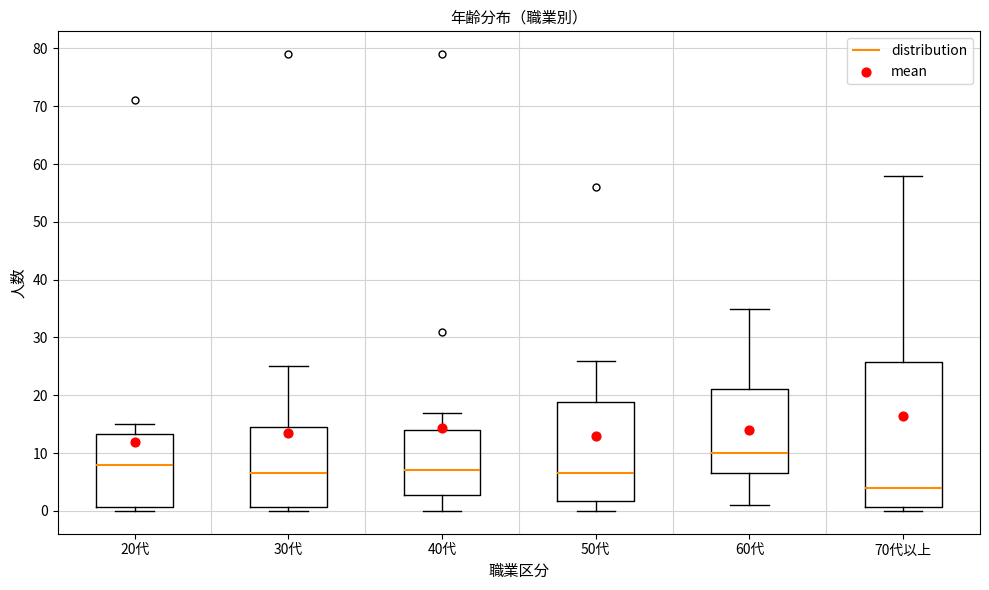

Where is the upper edge of the box for 40代 on the y-axis? The values are not printed on the chart, so give them approximately, as read against the axis.

14